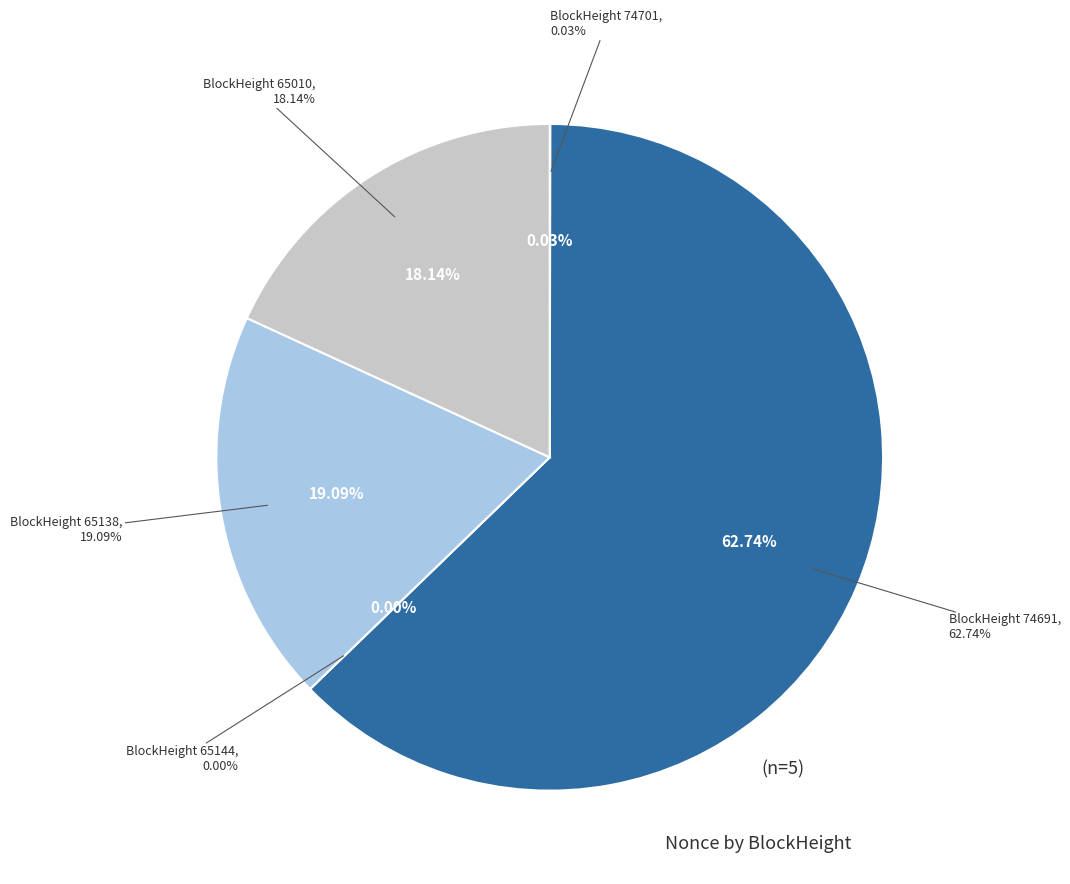

Is the sum of 65144 and 74701 greater than half?

No